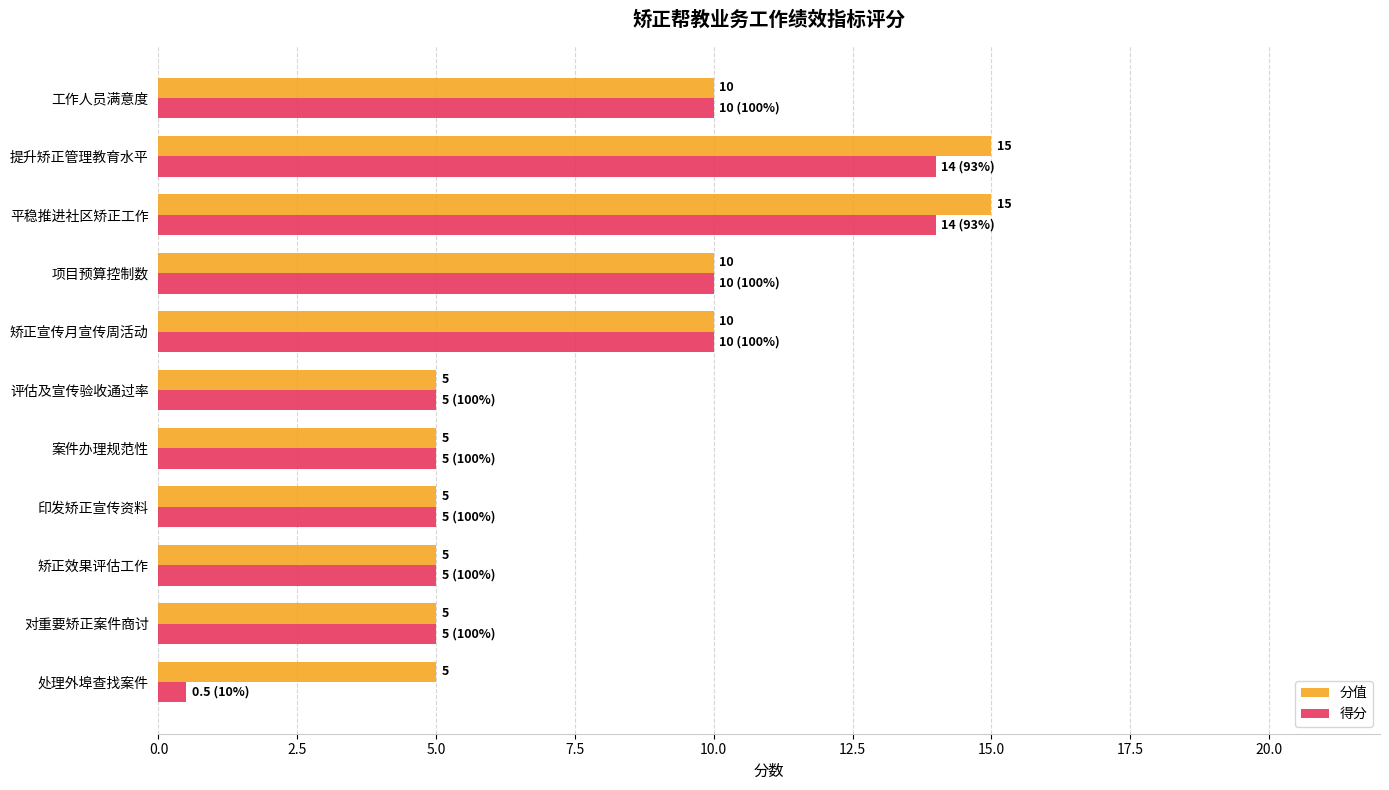

Is the value of 得分 at 提升矫正管理教育水平 greater than the value of 分值 at 矫正宣传月宣传周活动?

Yes